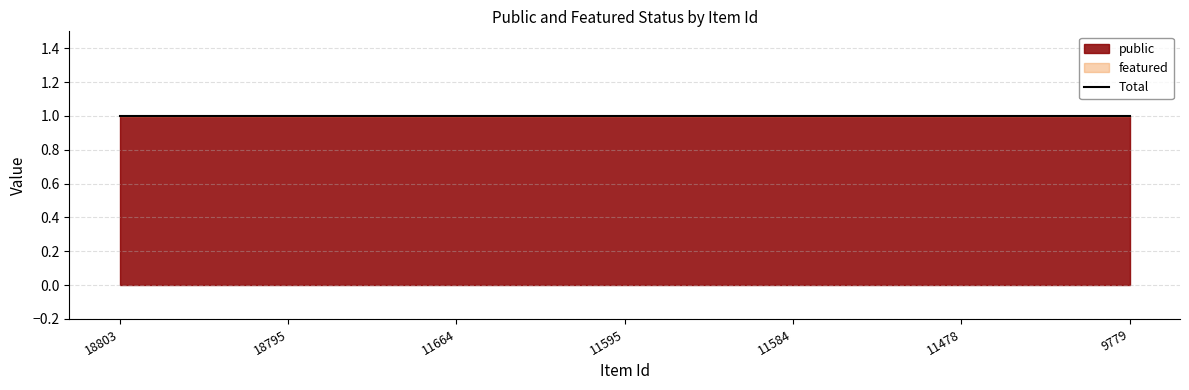

What is the value of the public point at the 6th from the left?

1